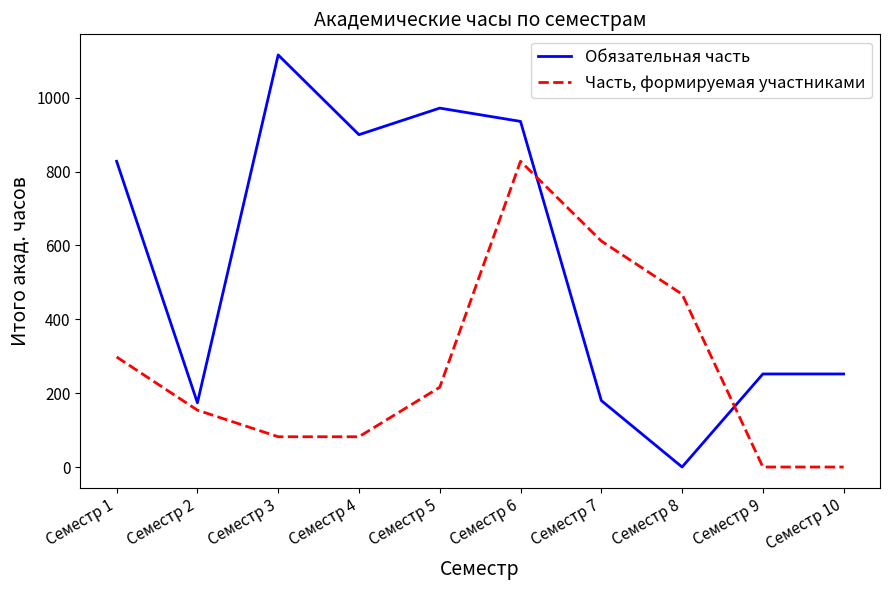

Which series changed the most between Семестр 5 and Семестр 9?

Обязательная часть